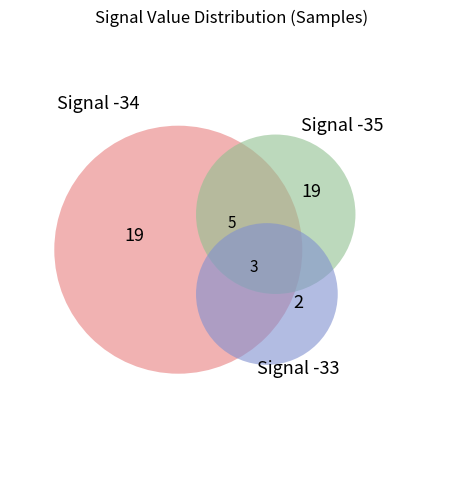

To the nearest percent, what percentage of the pie is -35?

10%